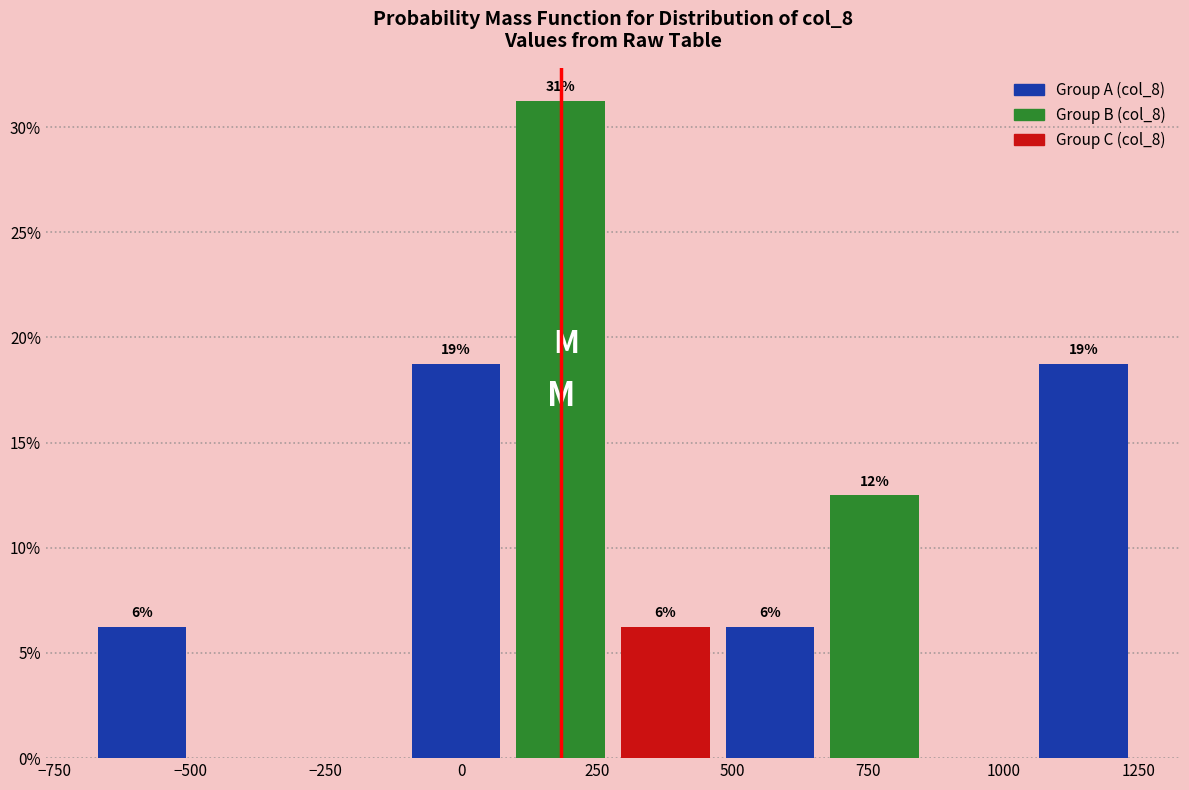

Around what value on the x-axis is the tallest bar? Give the approximate position of its centre, as read against the axis.

200